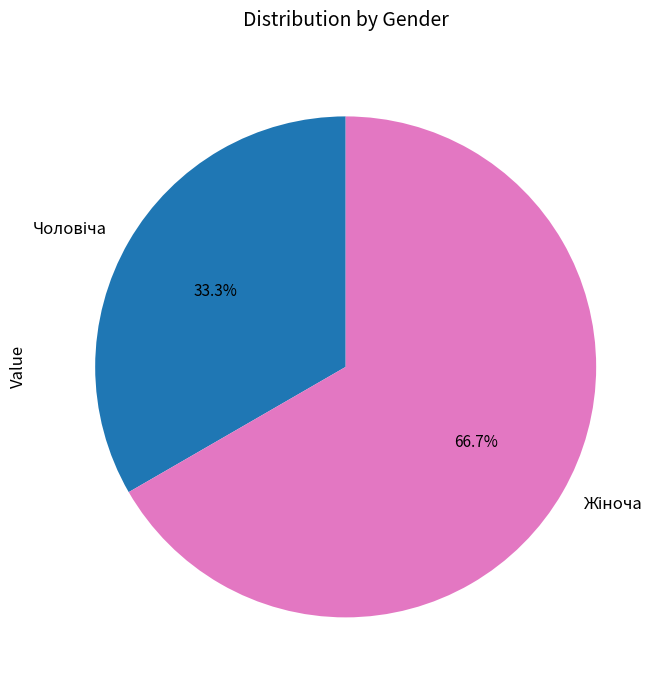

Is there a majority slice in this chart?

Yes